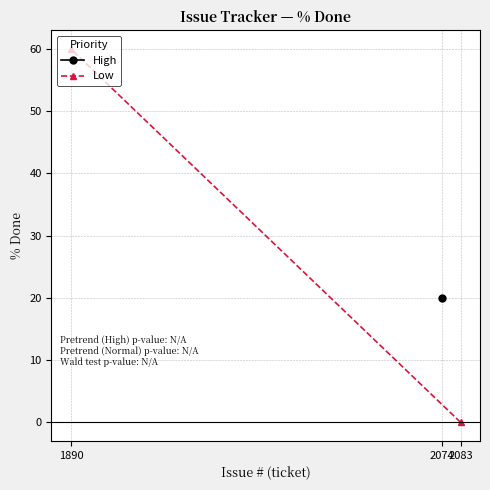

The chart shows a value of -28 at 2083. True or false?

False